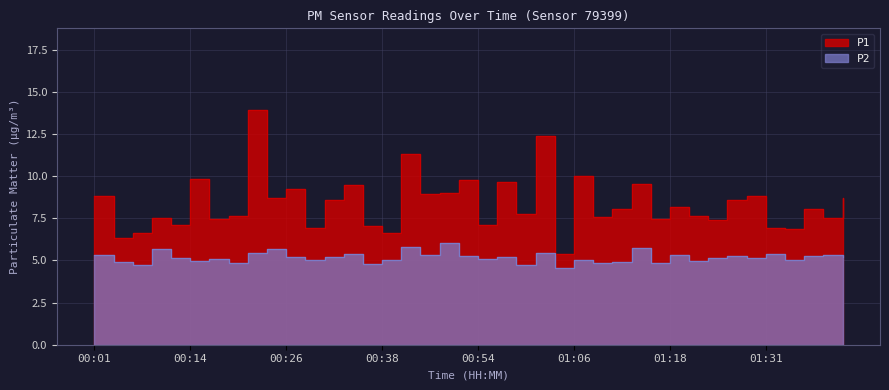

What is the label of the 30th point from the right?

00:26